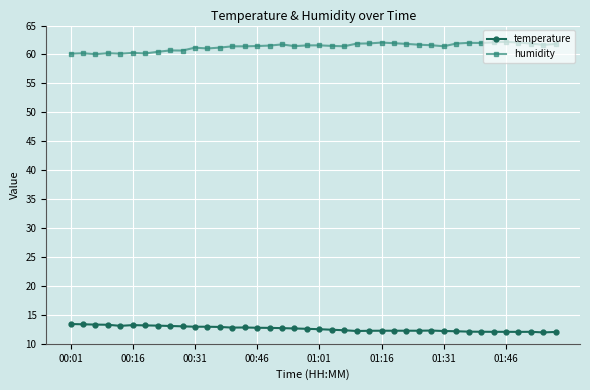

True or false: humidity and temperature intersect in this chart.

False